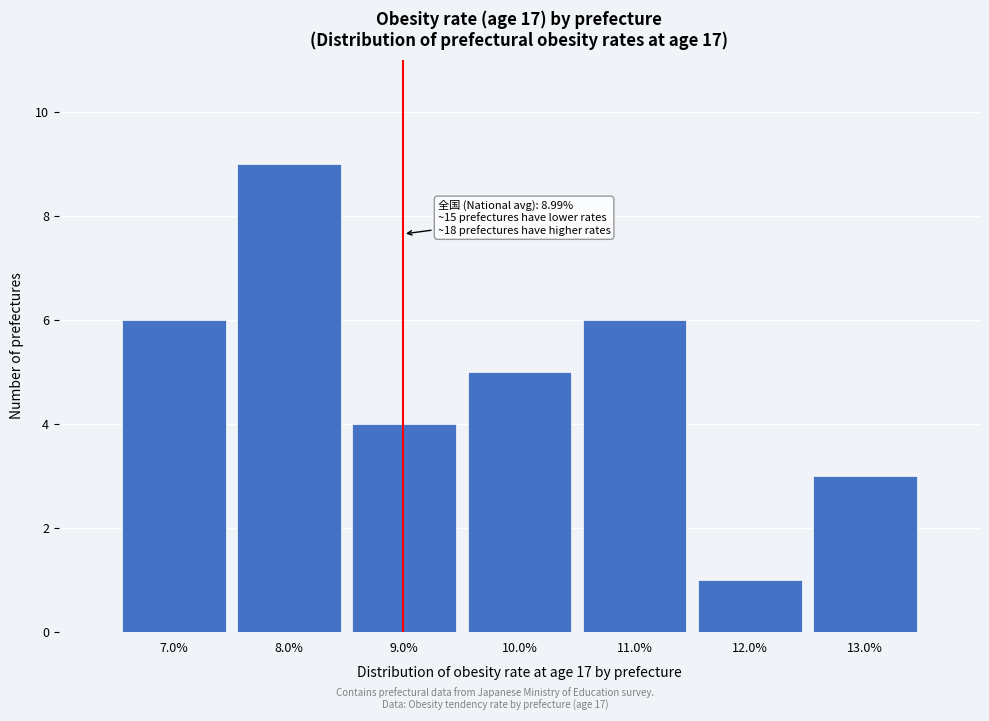

Over which range of the x-axis is the bar tallest?

7.5 to 8.5